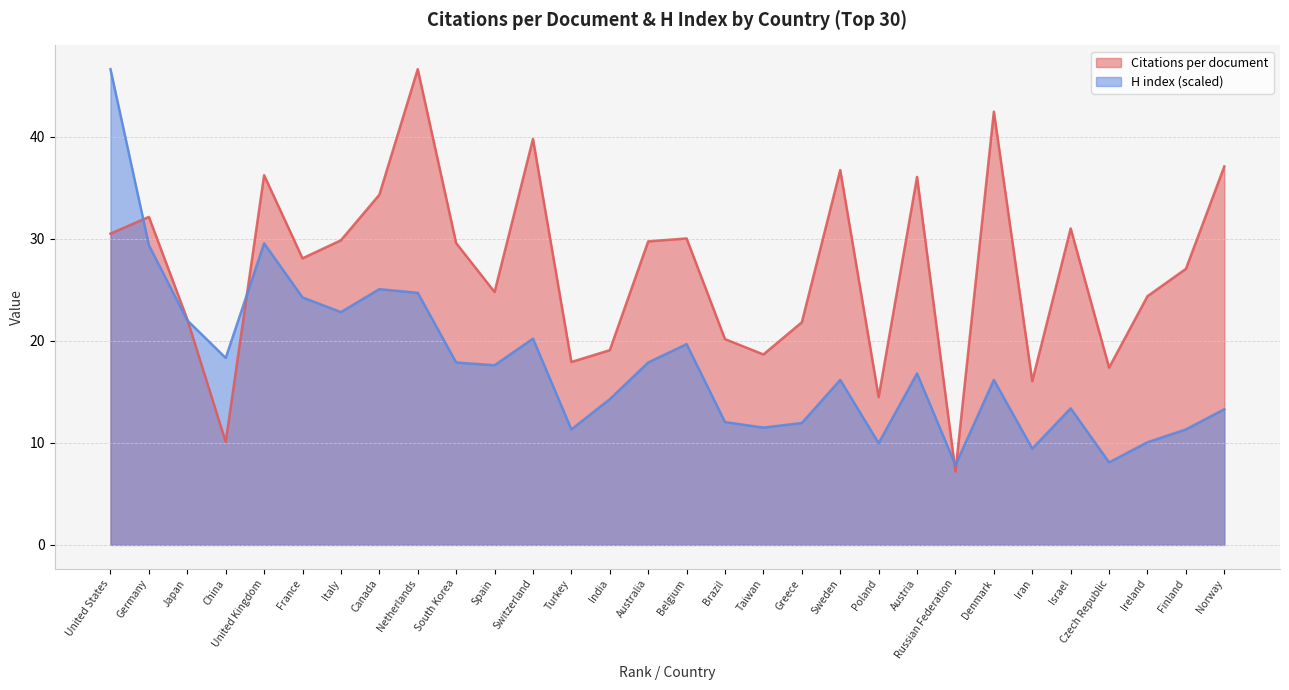

What is the difference between the maximum and minimum values in the H index series?

38.8